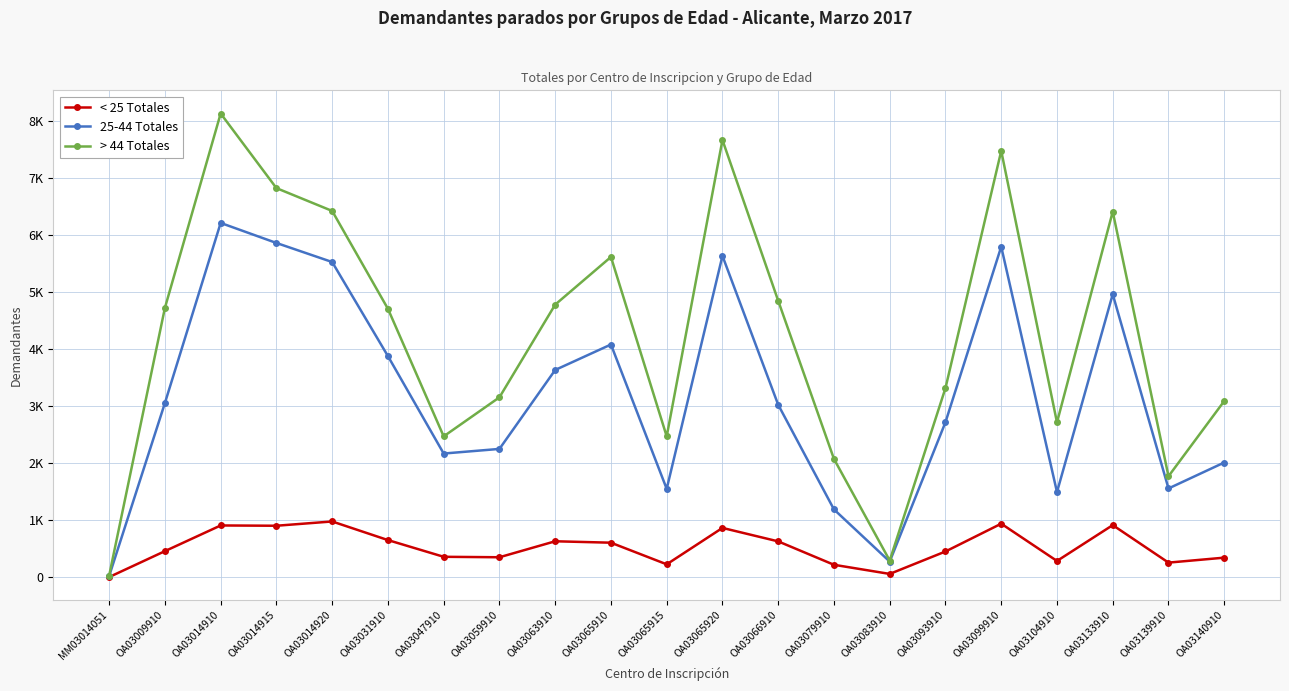

Between OA03065915 and OA03133910, which series saw the biggest shift?

> 44 Totales